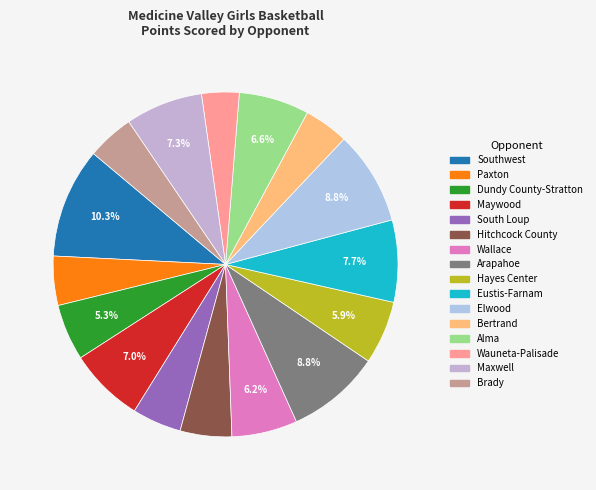

To the nearest percent, what is the difference between the largest and smallest slice percentages?

7%